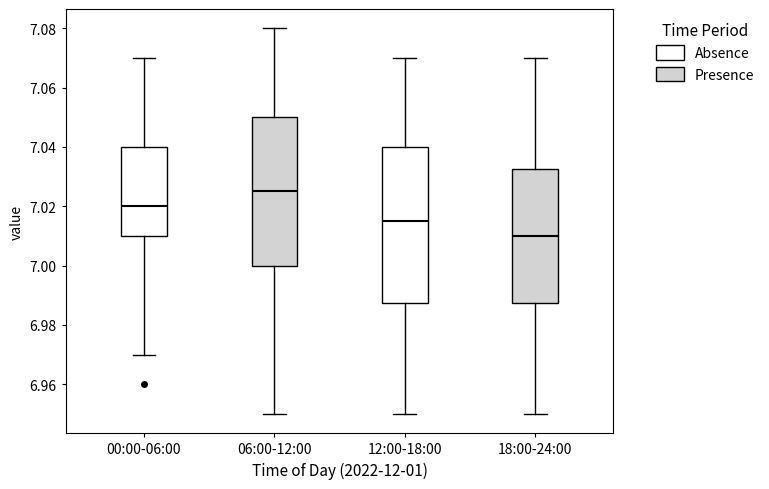

Which box's median line is the highest?

06:00-12:00